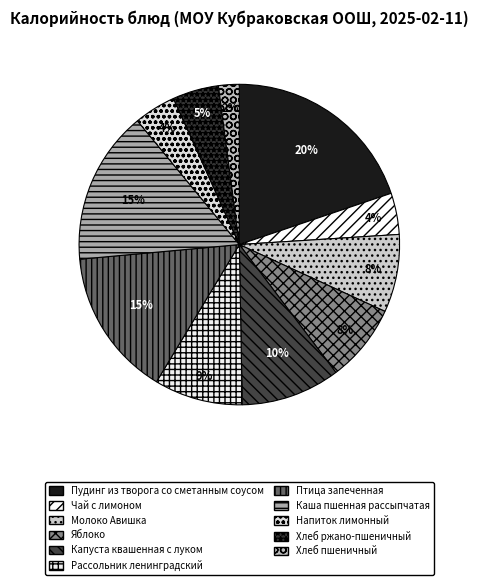

True or false: Чай с лимоном accounts for 9% of the total.

False